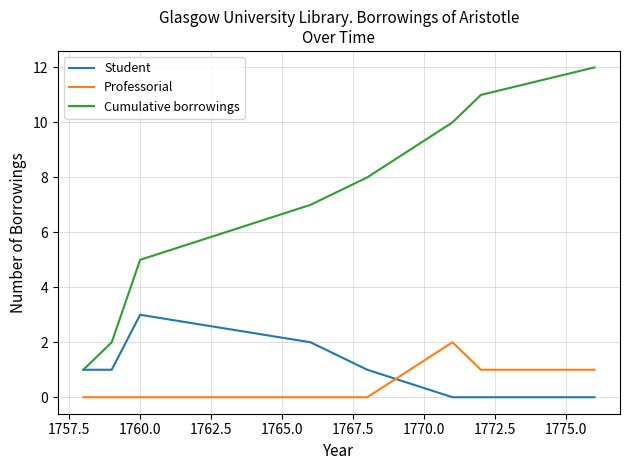

True or false: Cumulative borrowings and Professorial cross at least once.

False